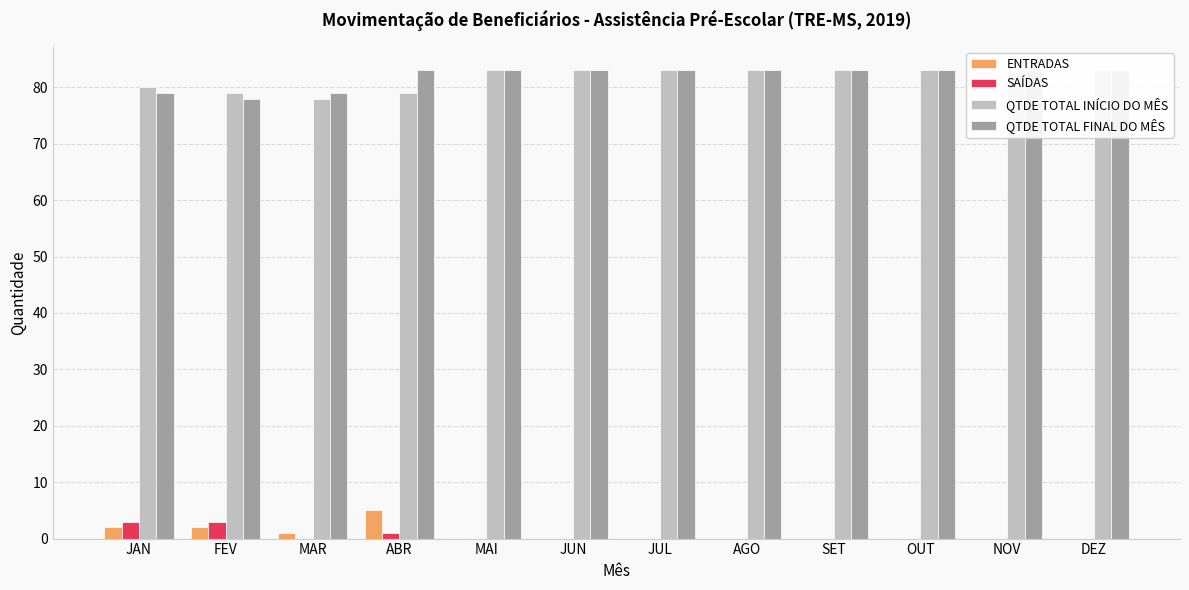

At which label does QTDE TOTAL INÍCIO DO MÊS reach its minimum?

MAR